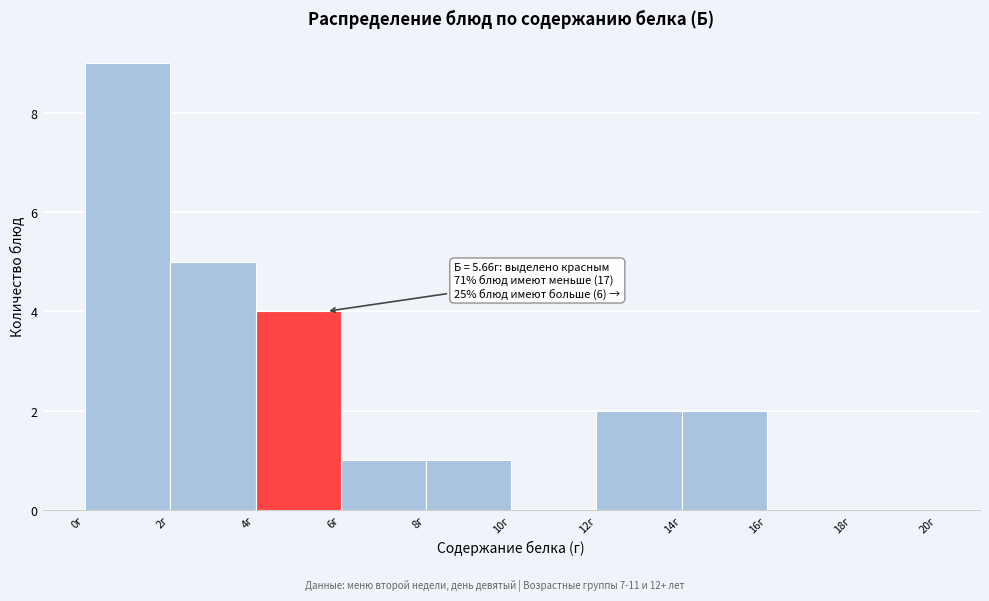

Which range on the x-axis has the tallest bar?

0 to 2